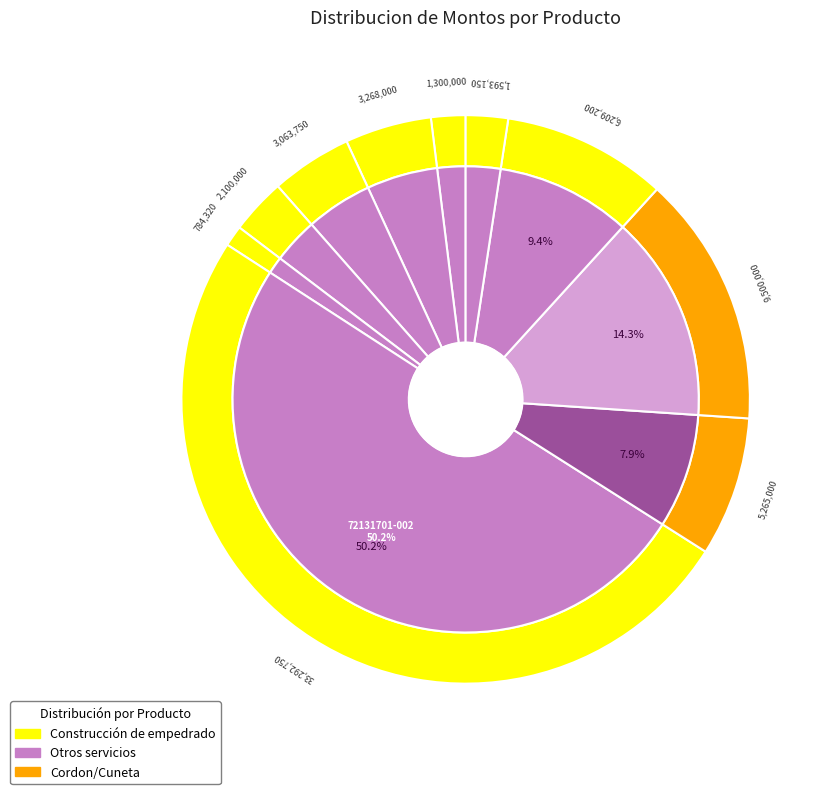

Approximately how many times larger is the value at 72131701-9998 compared to 72131701-001?

4.5